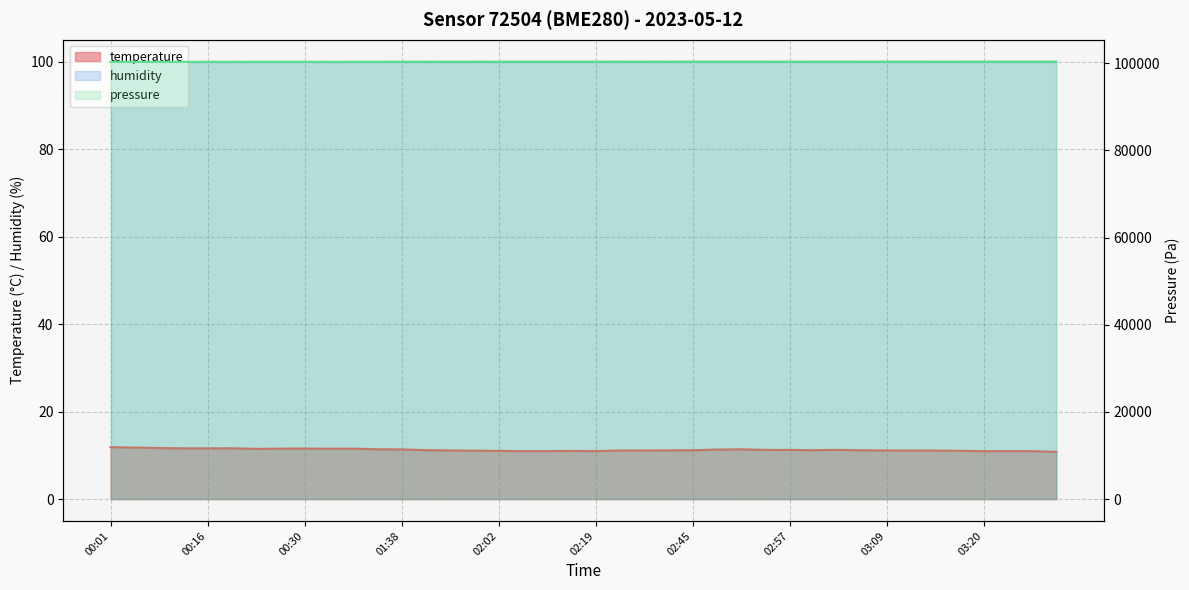

What is the sum of all values?

449.9